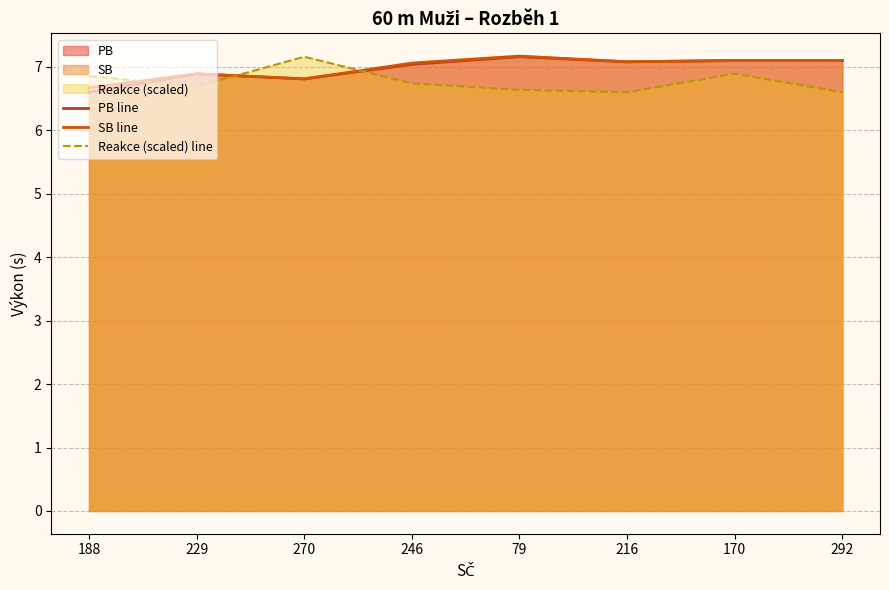

What is the label of the 8th point from the right?

188